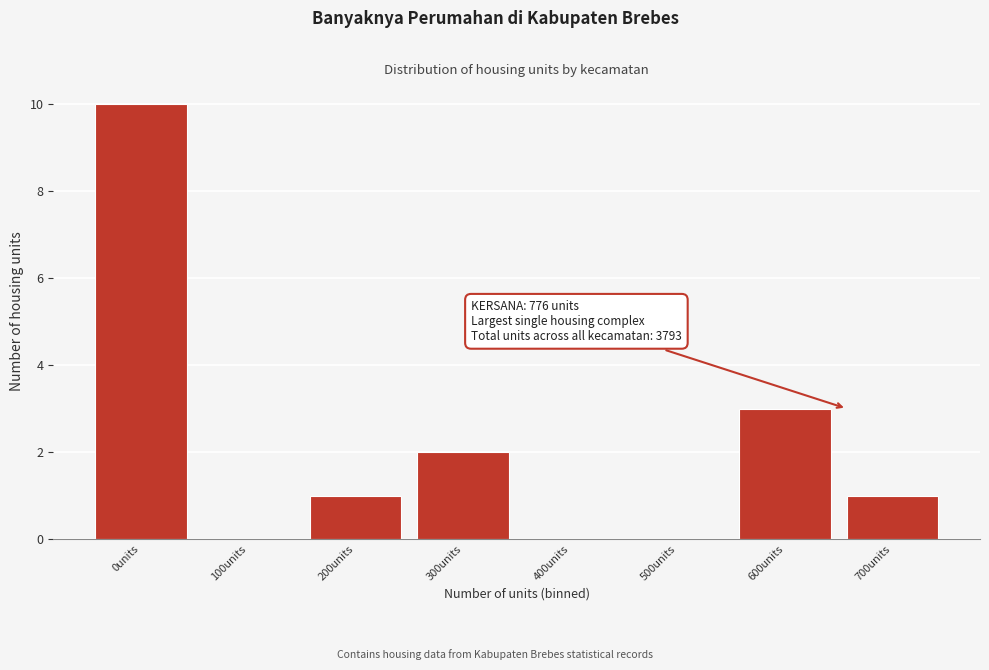

Reading left to right, what are all the values shown in this chart?

0units=10	100units=0	200units=1	300units=2	400units=0	500units=0	600units=3	700units=1